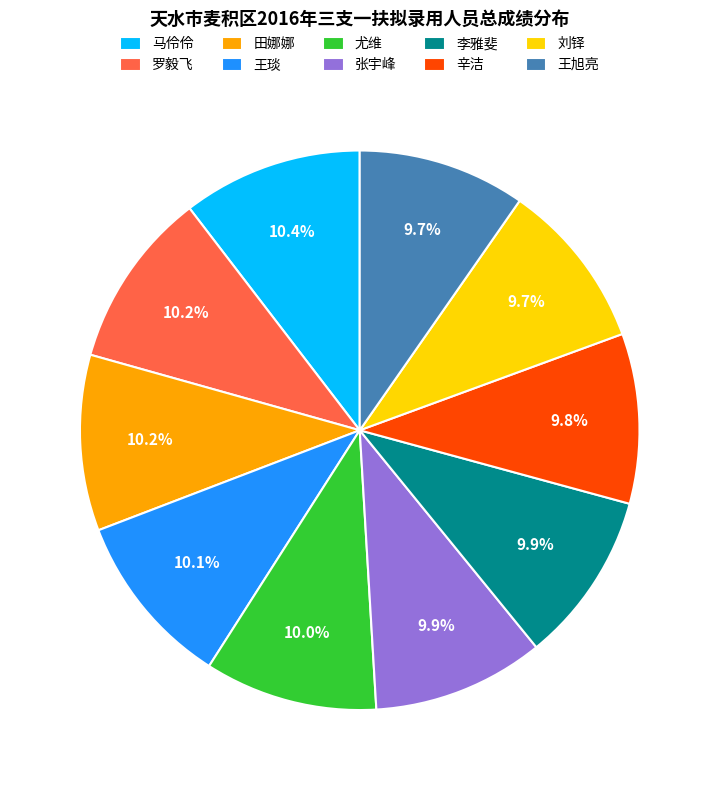

Is there any slice that represents more than half of the pie?

No